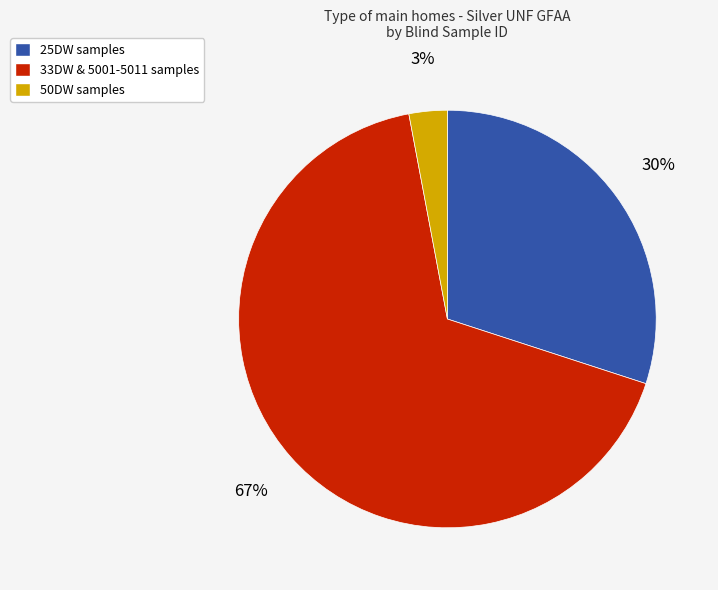

Count the number of slices in the pie.

3